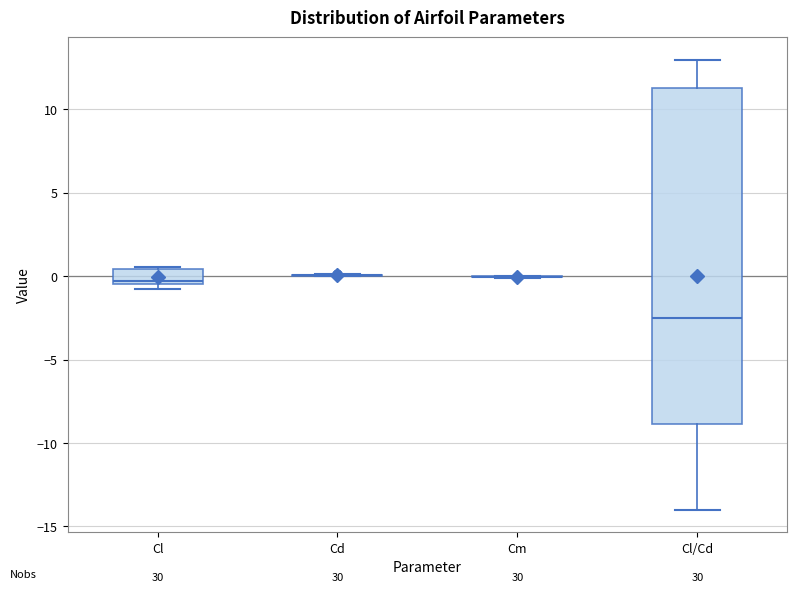

Reading left to right, transcribe this box plot: for each box, give where its median line is, the range the box spans, and where its two whiskers end, as read against the y-axis. The values are not printed on the chart, so give them approximately, as read against the axis.

Cl: median -0.5 (just above the box's lower edge), box -0.5 to 0.5, whiskers -1.0 to 0.5
Cd: box collapsed to a line at 0.0, whiskers 0.0 to 0.0
Cm: box collapsed to a line at 0.0, whiskers 0.0 to 0.0
Cl/Cd: median -2.5, box -9.0 to 11.5, whiskers -14.0 to 13.0